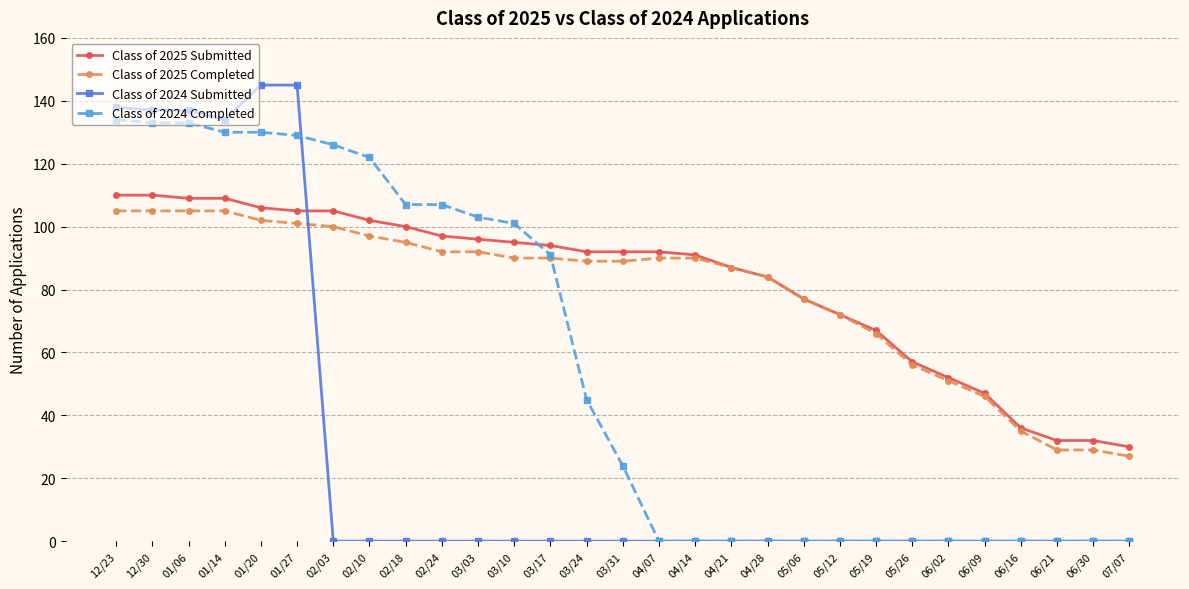

What is the maximum value for Class of 2024 Completed?

134